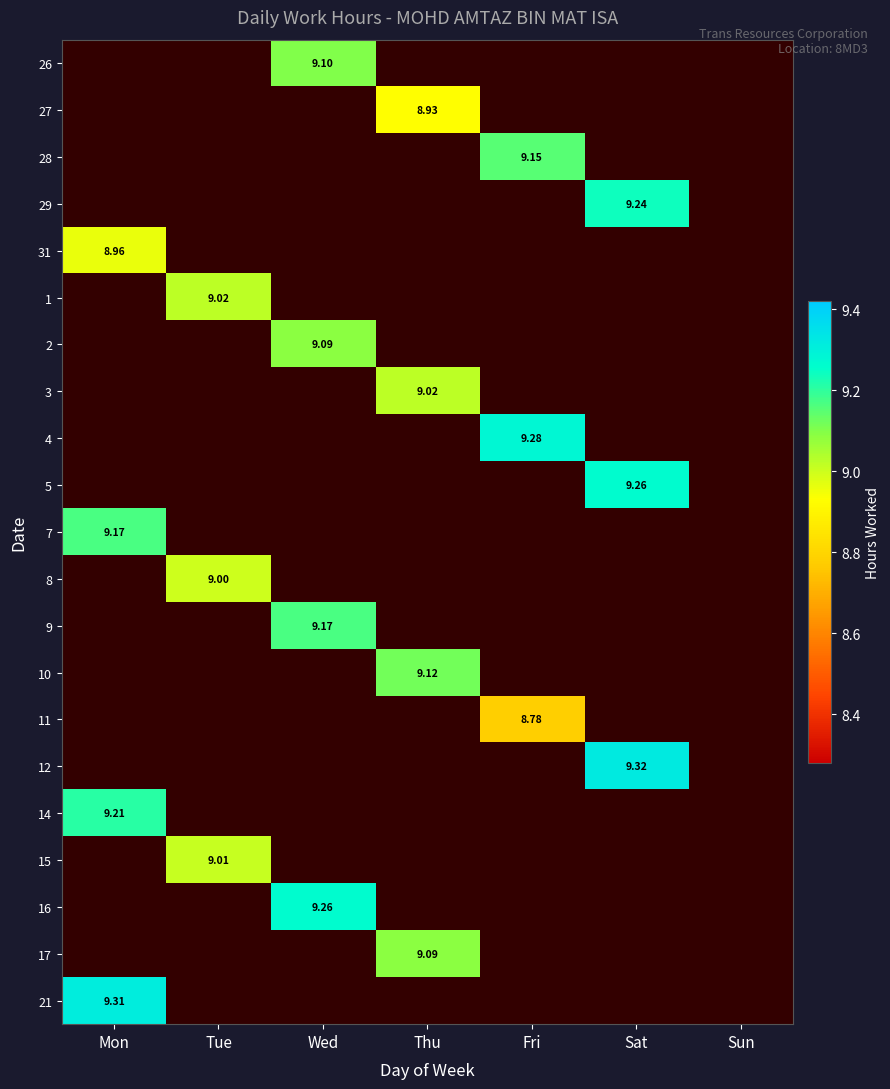

How many values in 9 are above zero?

1